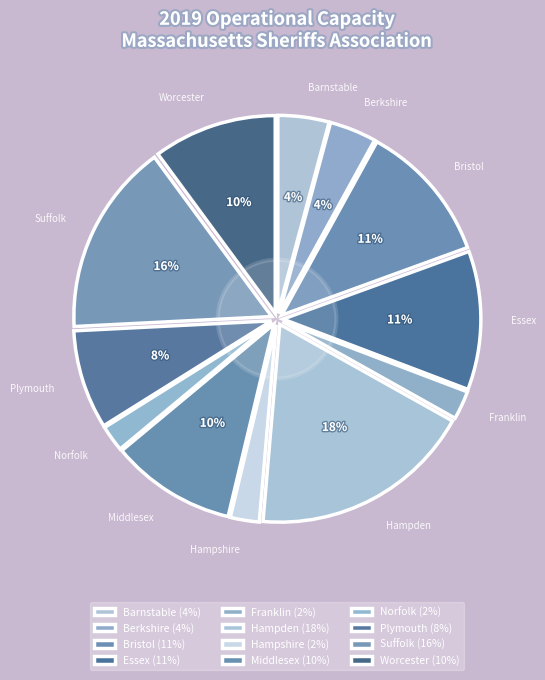

How many segments does this pie chart have?

12